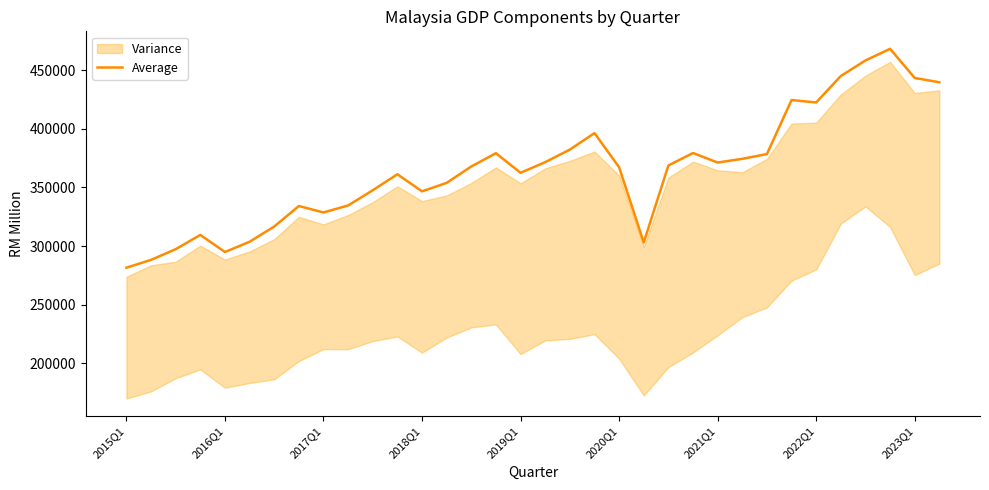

How many interior local valleys (lower than both neighbors) does the data have?

7